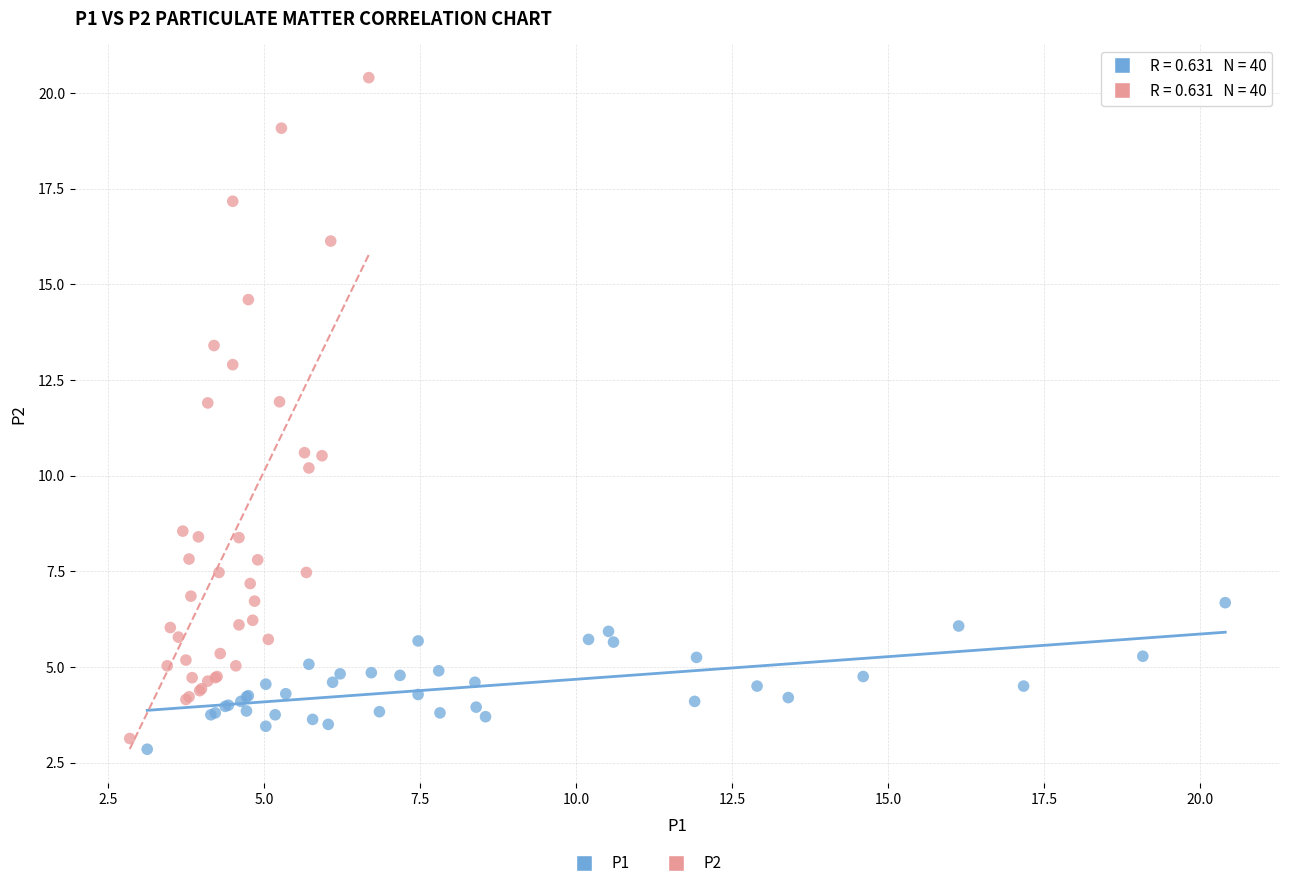

Which series has the largest Y range (max minus min)?

P2